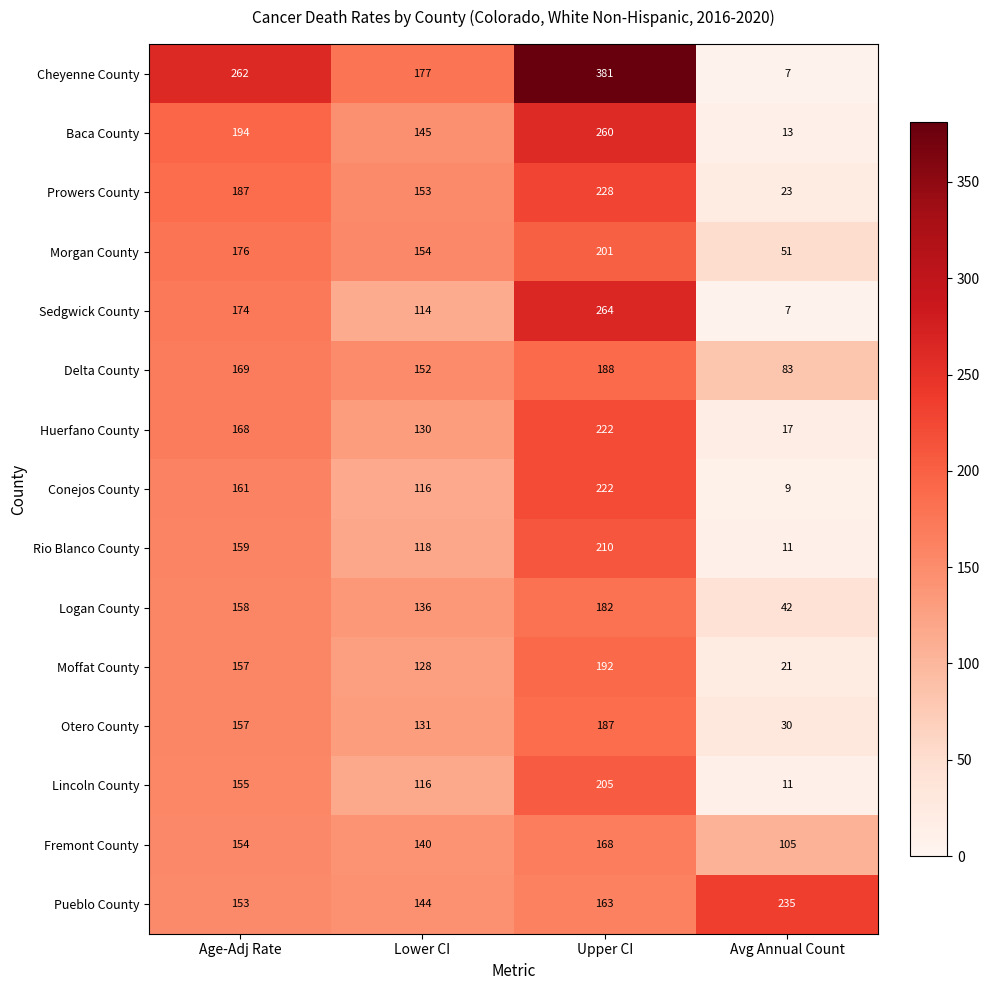

What is the difference between the Rio Blanco County values at Age-Adj Rate and Upper CI?

51